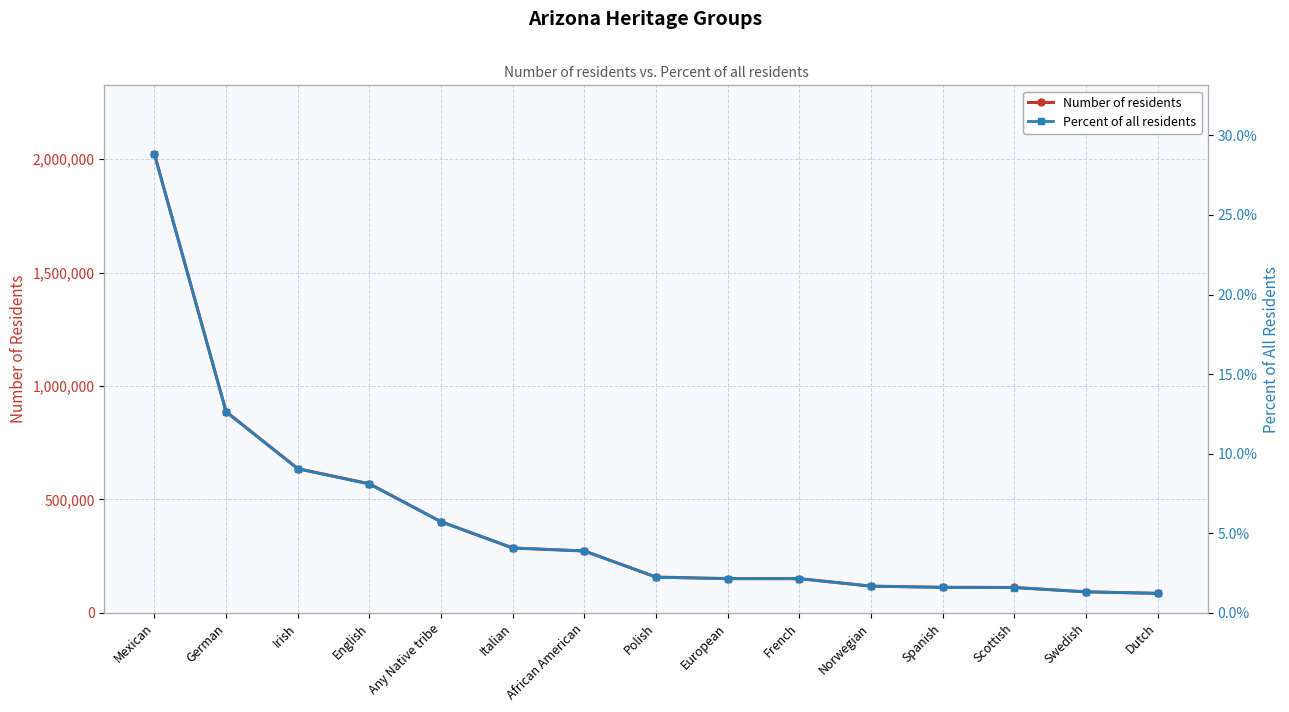

True or false: Number of residents and Percent of all residents cross at least once.

False